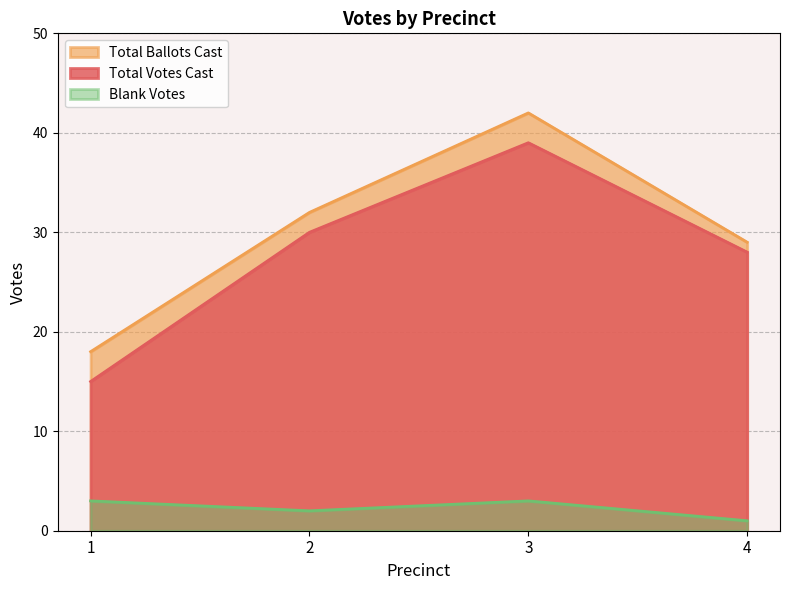

What is the value of the Total Ballots Cast point at the 2nd from the left?

32